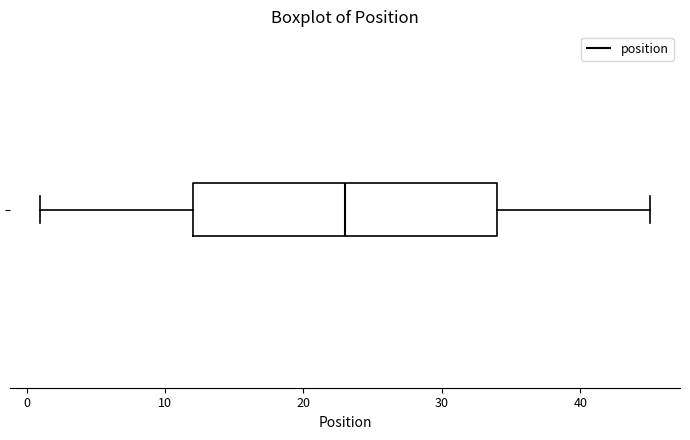

Where does the right whisker of the box end on the x-axis? The values are not printed on the chart, so give them approximately, as read against the axis.

45